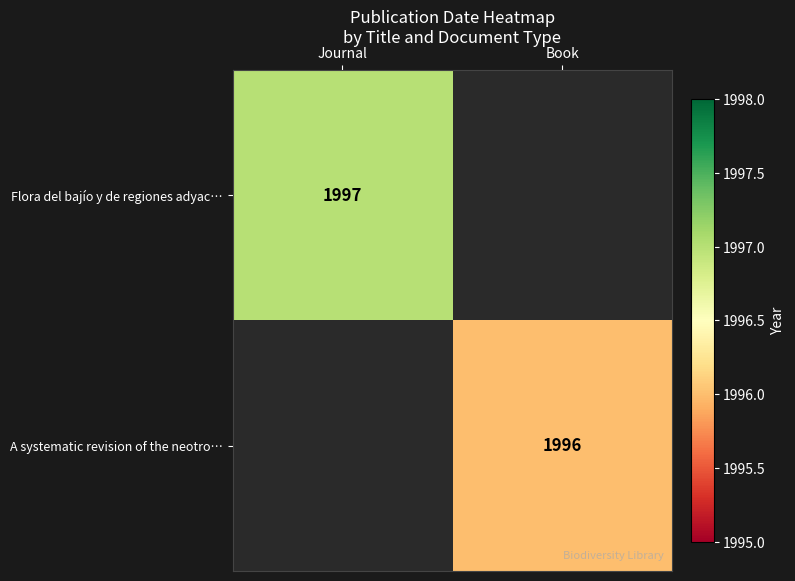

How many categories are shown in the chart?

2